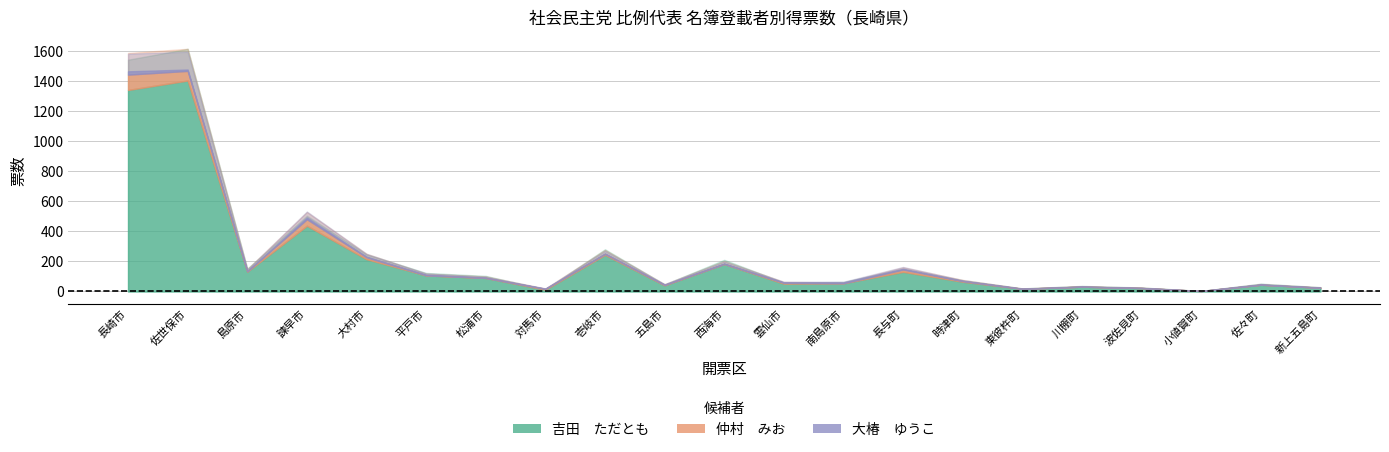

Reading left to right, what are all the values shown in this chart?

吉田　ただとも: 長崎市=1342.0	佐世保市=1405.0	島原市=132.0	諫早市=438.0	大村市=215.0	平戸市=107.0	松浦市=90.0	対馬市=12.0	壱岐市=244.0	五島市=41.0	西海市=183.0	雲仙市=52.0	南島原市=55.0	長与町=131.0	時津町=65.0	東彼杵町=18.0	川棚町=32.0	波佐見町=23.0	小値賀町=3.0	佐々町=45.0	新上五島町=25.0
仲村　みお: 長崎市=102.0	佐世保市=64.0	島原市=3.0	諫早市=43.0	大村市=13.0	平戸市=1.0	松浦市=1.0	対馬市=5.6	壱岐市=7.0	五島市=3.0	西海市=1.0	雲仙市=6.0	南島原市=0.0	長与町=15.0	時津町=5.0	東彼杵町=0.0	川棚町=0.0	波佐見町=0.0	小値賀町=0.0	佐々町=0.0	新上五島町=0.0
大椿　ゆうこ: 長崎市=22.0	佐世保市=9.0	島原市=0.0	諫早市=12.0	大村市=4.0	平戸市=3.0	松浦市=0.0	対馬市=1.0	壱岐市=0.0	五島市=1.0	西海市=1.0	雲仙市=2.0	南島原市=5.0	長与町=5.0	時津町=0.0	東彼杵町=0.0	川棚町=0.0	波佐見町=0.0	小値賀町=0.0	佐々町=1.0	新上五島町=0.0